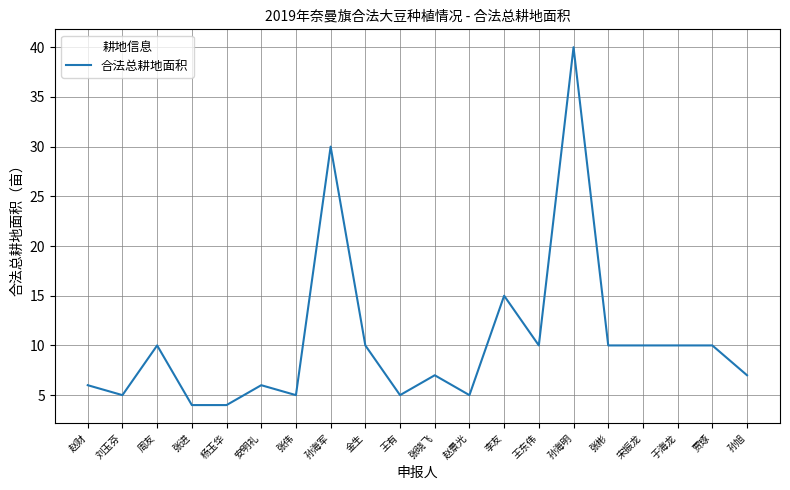

What value does the data have at 金生?

10